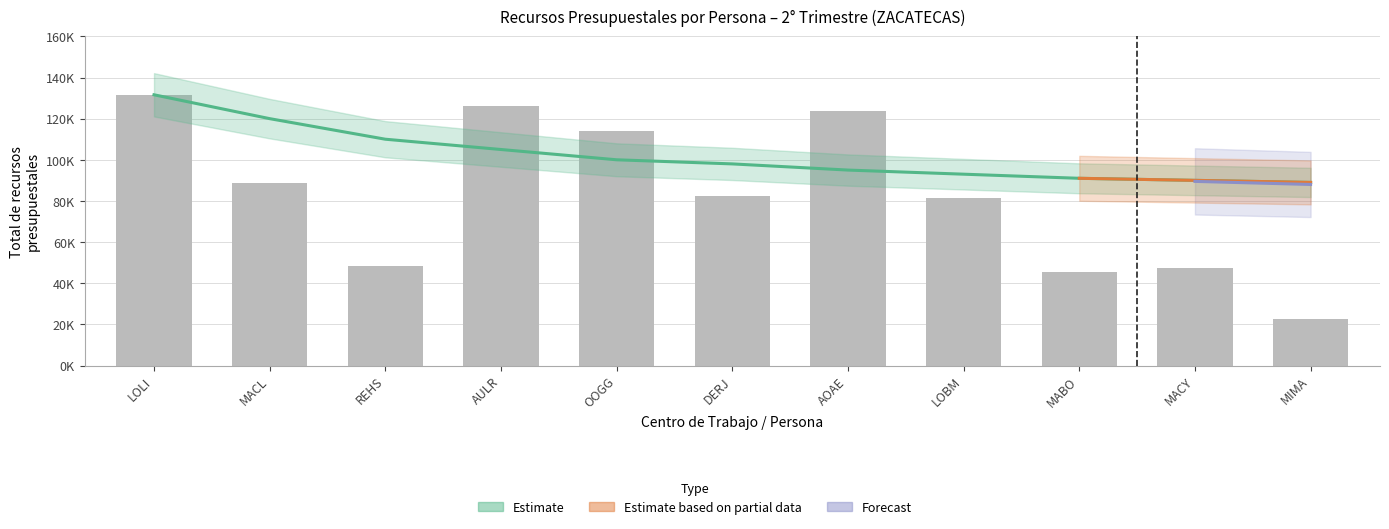

The Total recursos (Administrativo) series shows 67906.4 at 5. True or false?

False